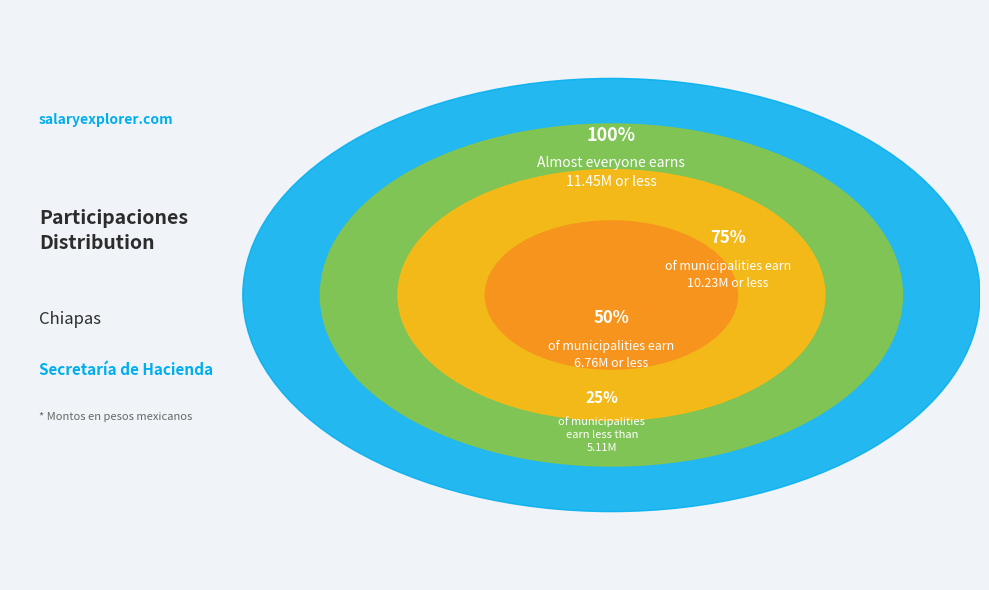

Does Amatenango del Valle account for over 50% of the chart?

No